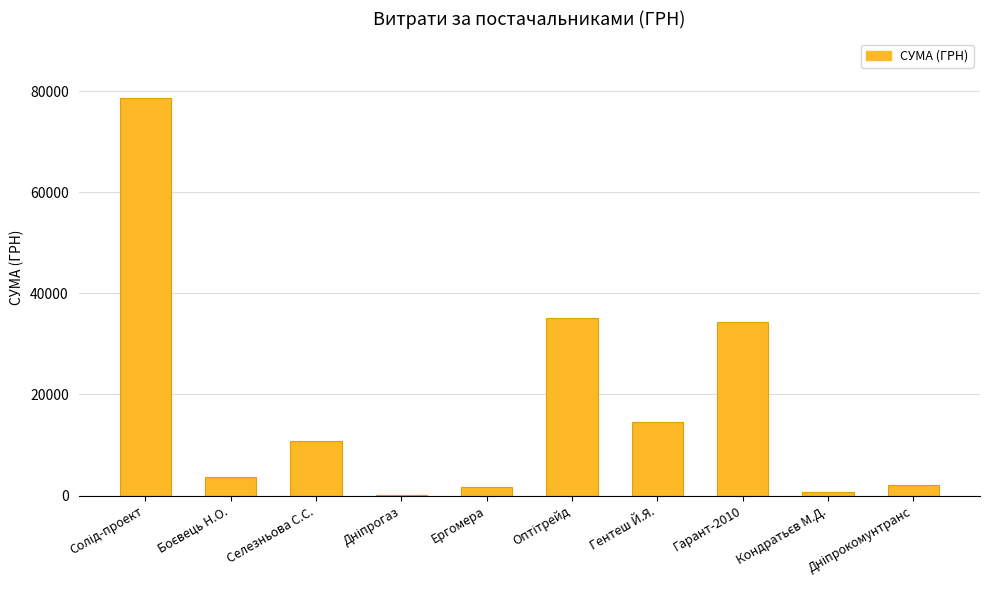

The value at Селезньова С.С. is 14567.2. True or false?

False